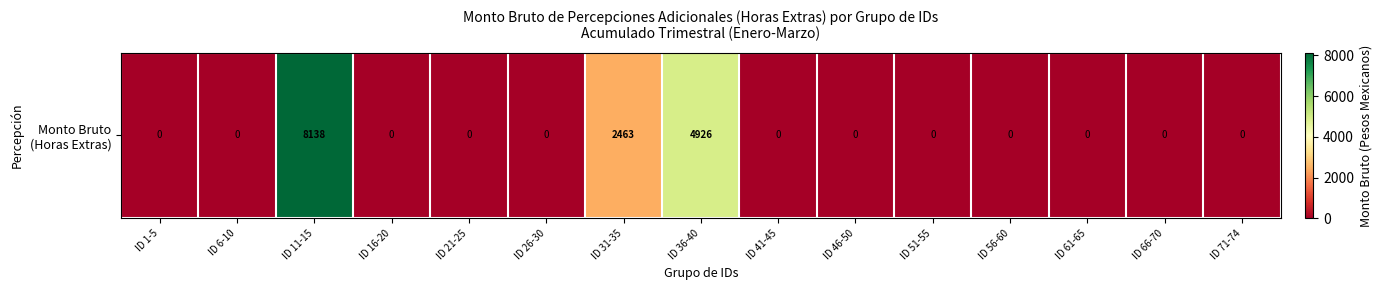

True or false: the data shows -3251.8 at ID 46-50.

False